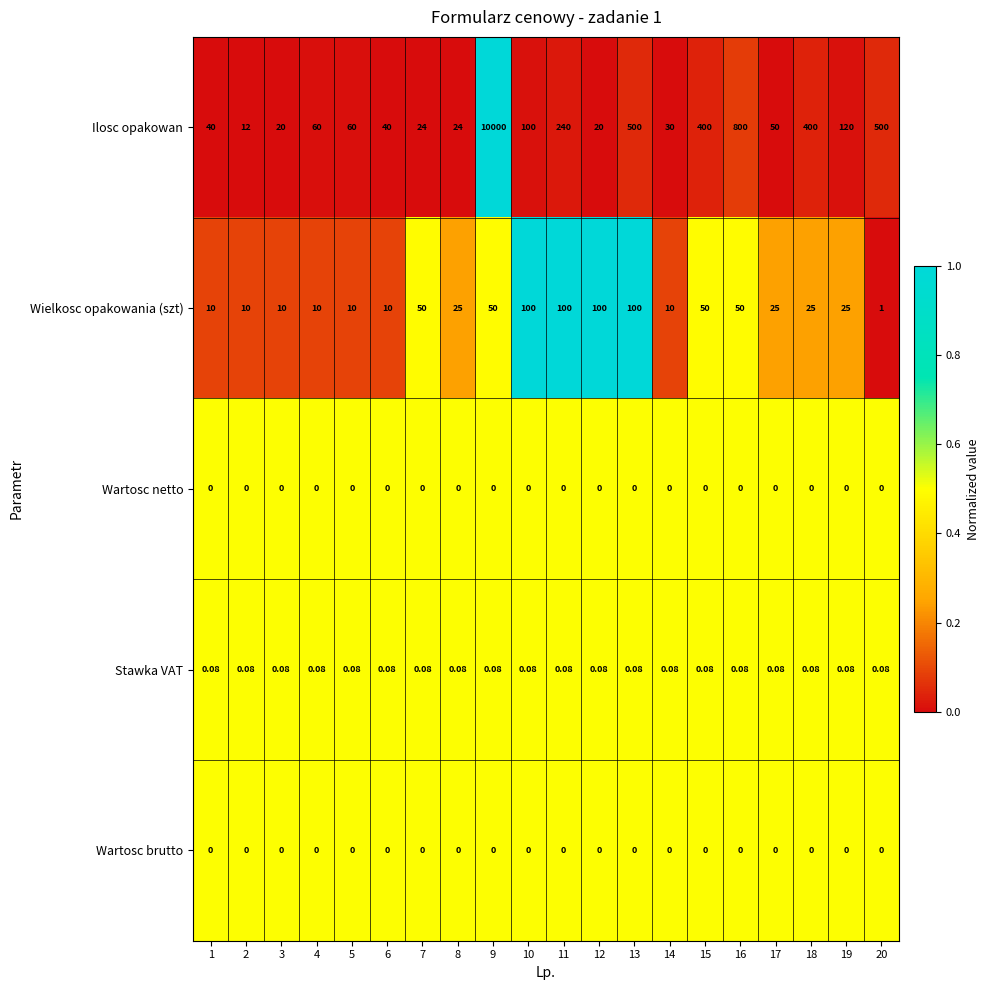

Which series has the widest spread of values?

Ilosc opakowan